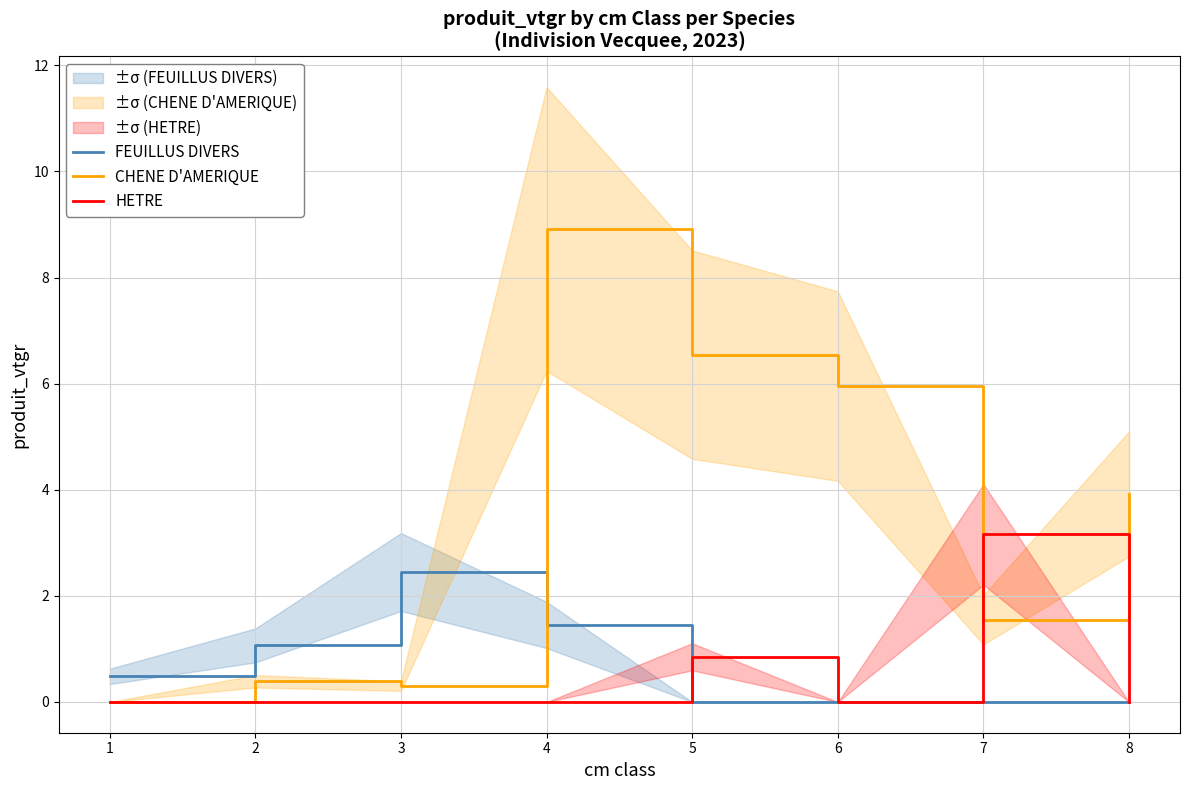

Where is the first local minimum for HETRE?

6